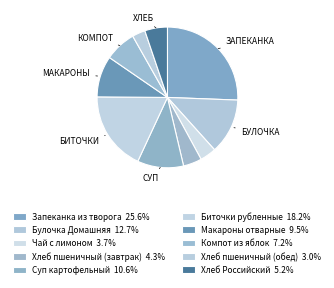

To the nearest percent, what portion does Суп картофельный represent?

11%